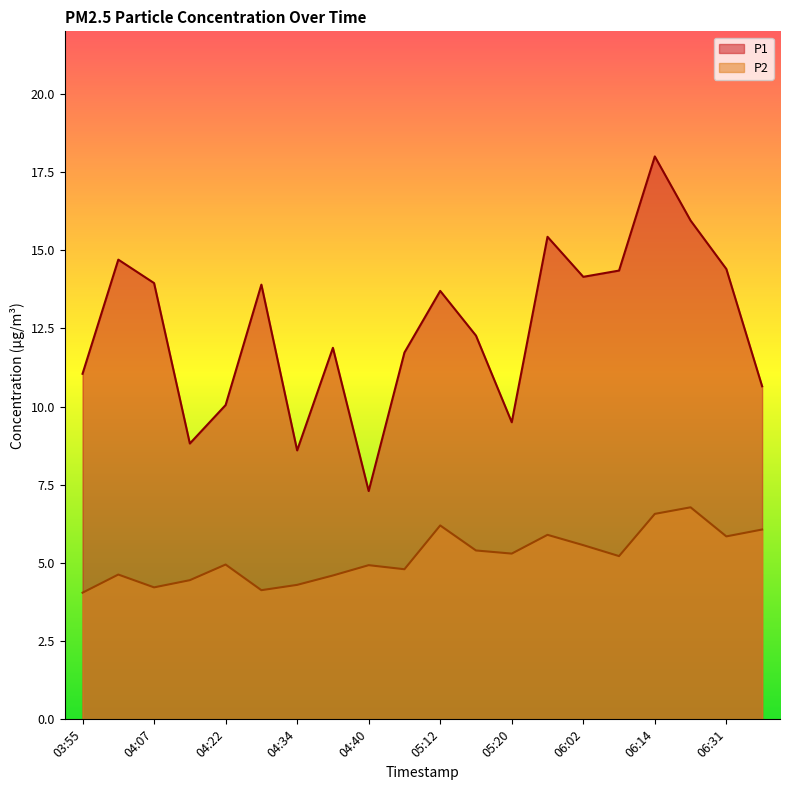

At which category does P2 reach its first local valley?

04:07